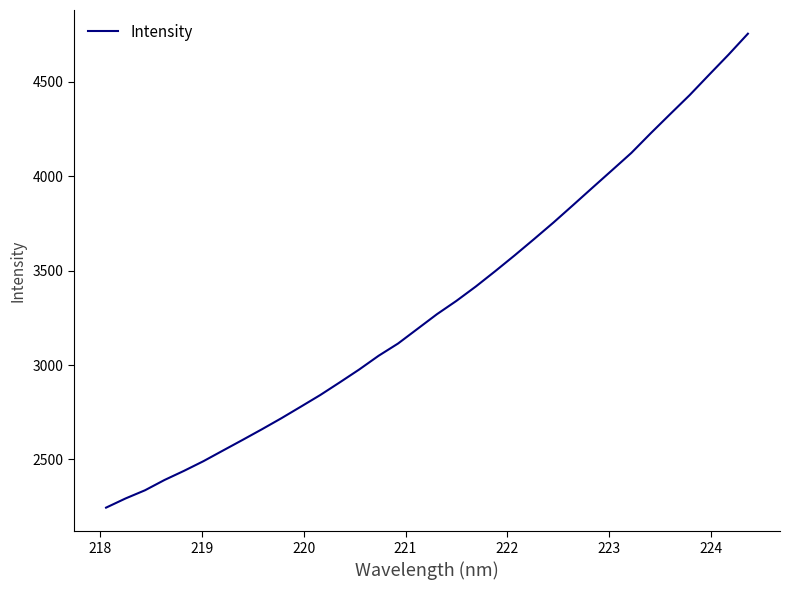

Does the chart display data point markers on the line(s)?

No